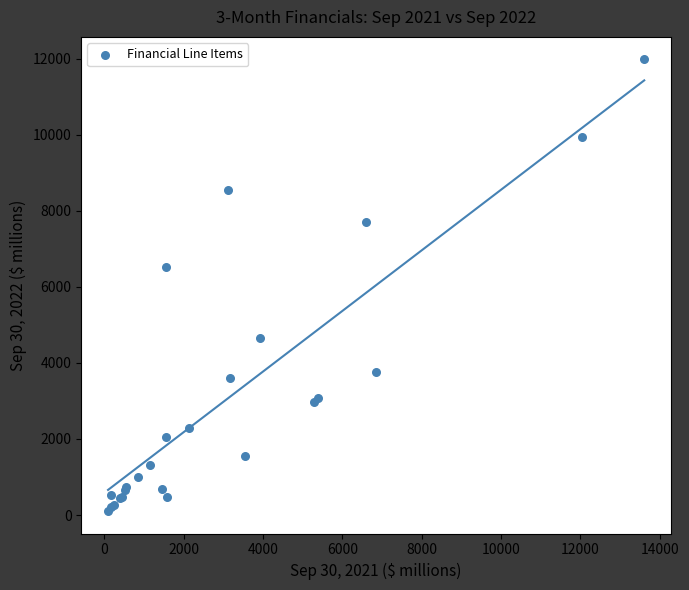

What Y value in the scatter plot is closest to 6041?

6507